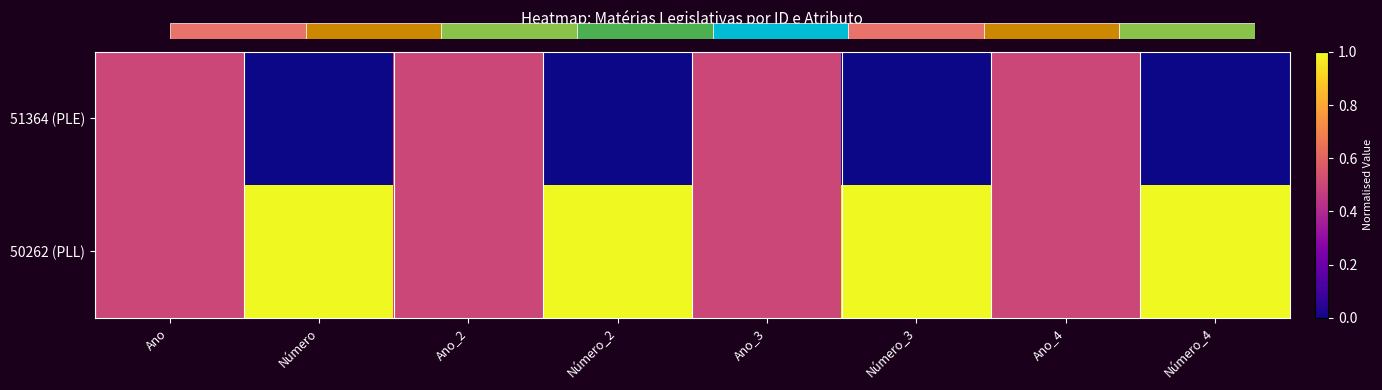

What is the difference between the second highest and minimum values in the 51364 (PLE) series?

0.5